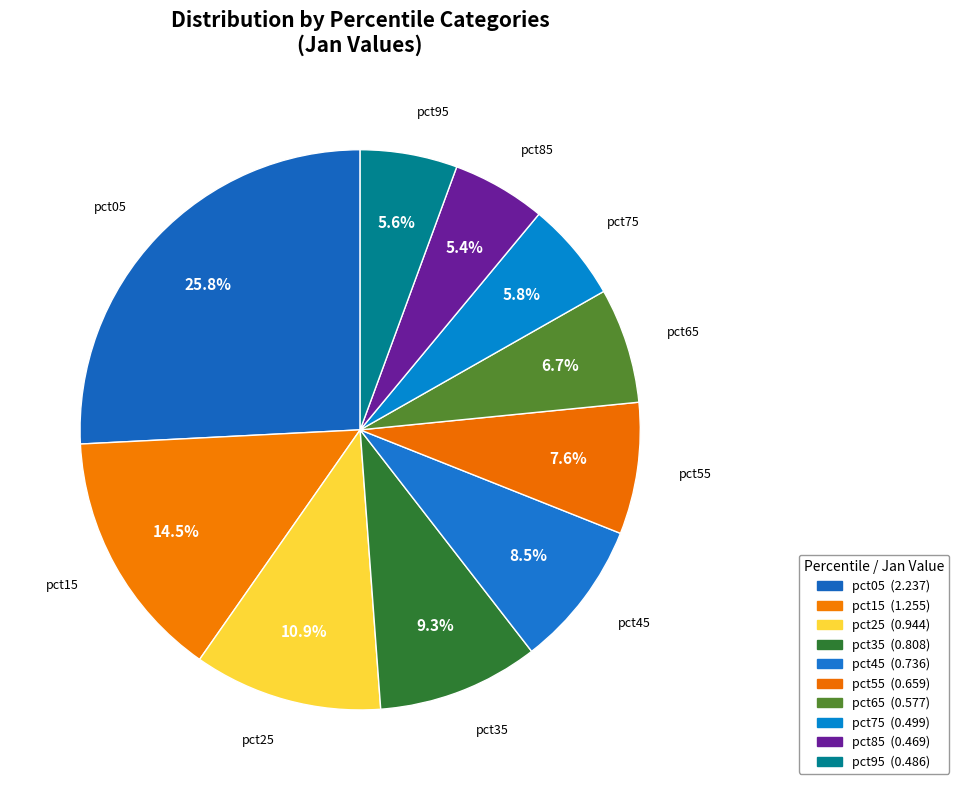

Which has a higher value, pct25 or pct55?

pct25